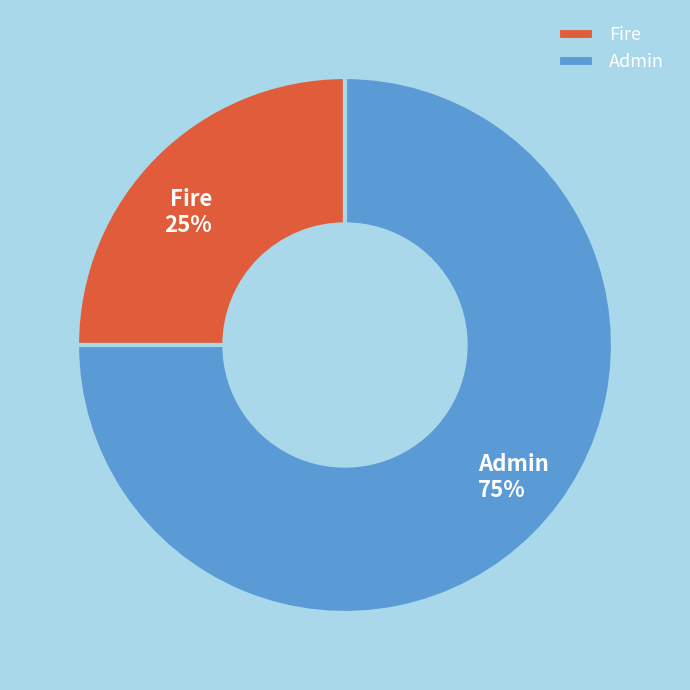

To the nearest percent, what is the average slice percentage?

50%